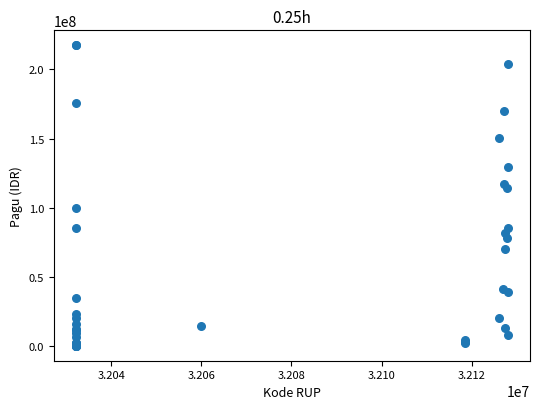

What Y value in the scatter plot is closest to 108830000?

114296000